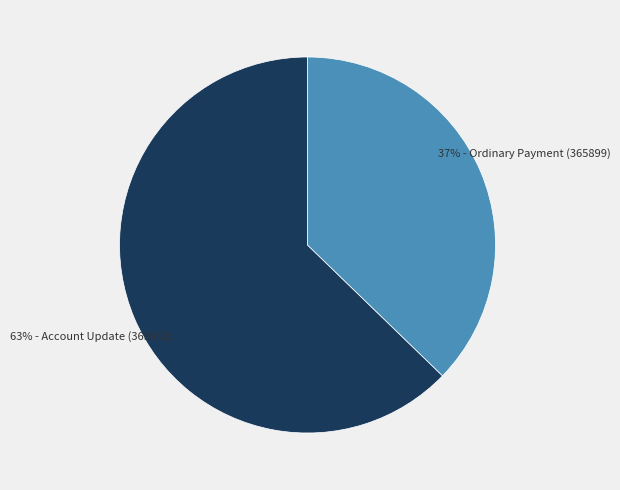

To the nearest percent, what is the difference between the largest and smallest slice percentages?

26%